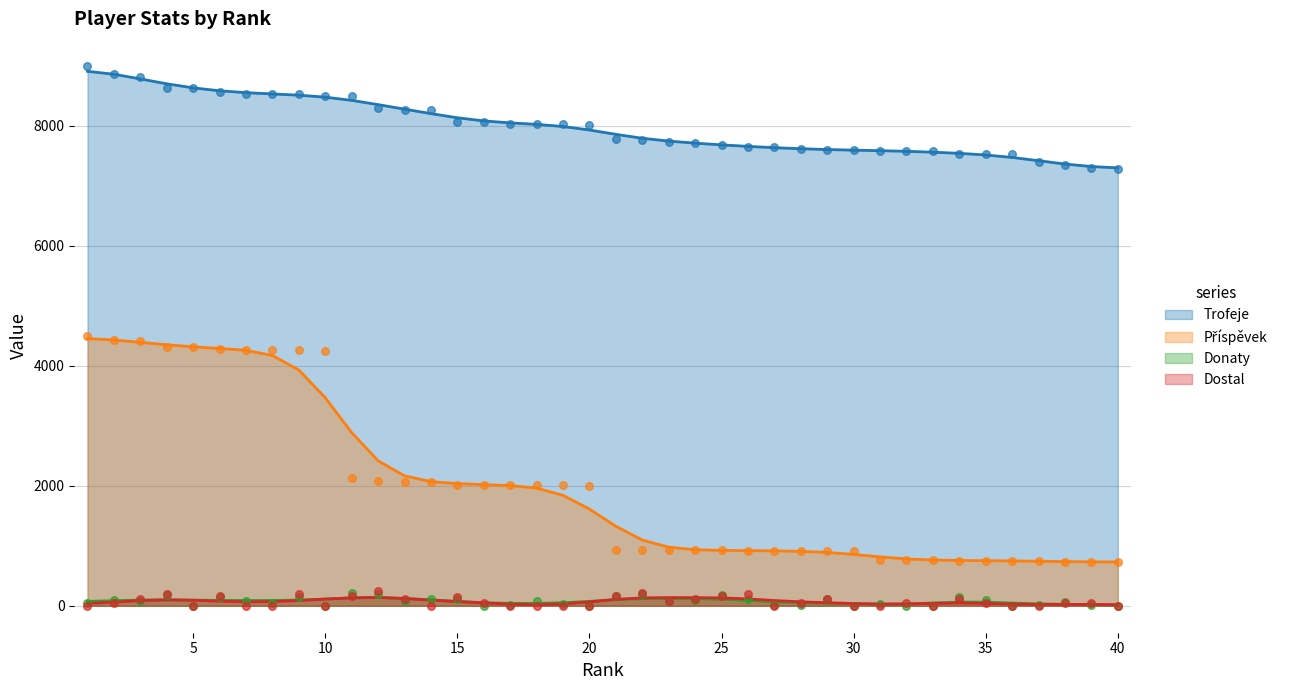

Is the value of Trofeje at 15 greater than the value of Dostal at 23?

Yes